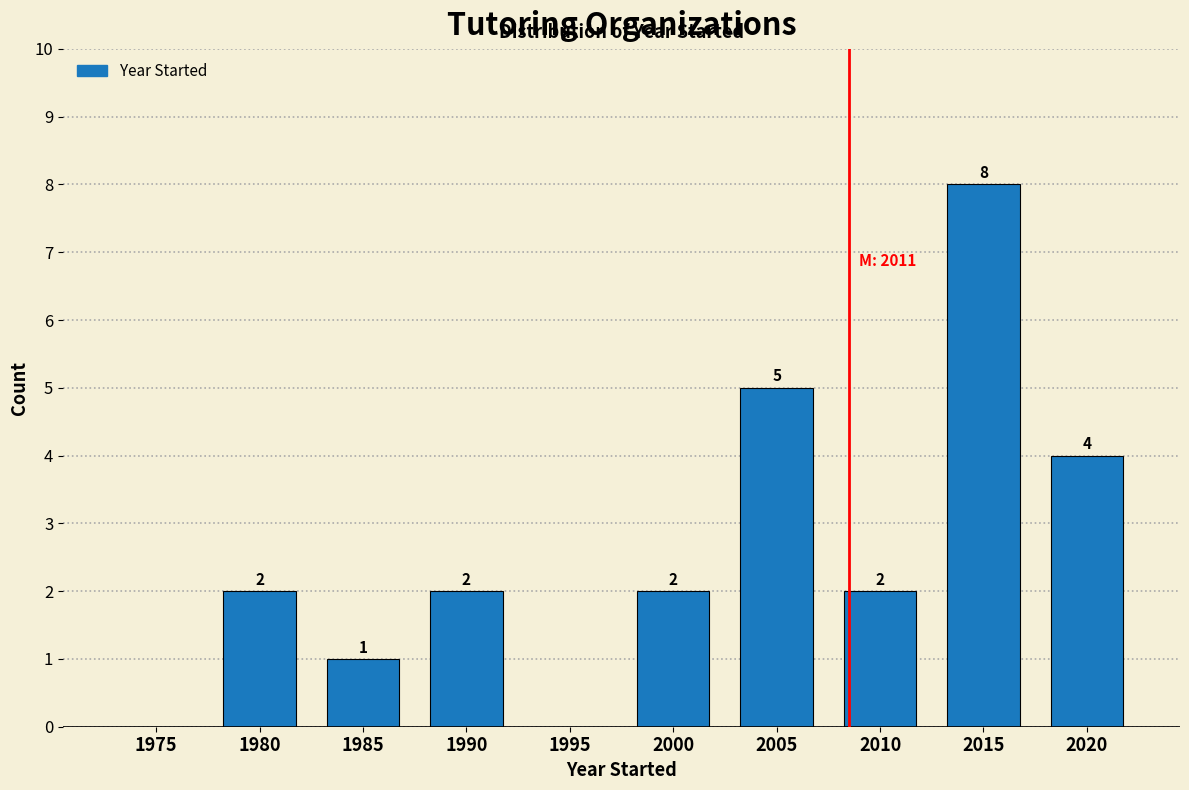

Reading left to right, list all the values displayed in this chart.

1975=0	1980=2	1985=1	1990=2	1995=0	2000=2	2005=5	2010=2	2015=8	2020=4